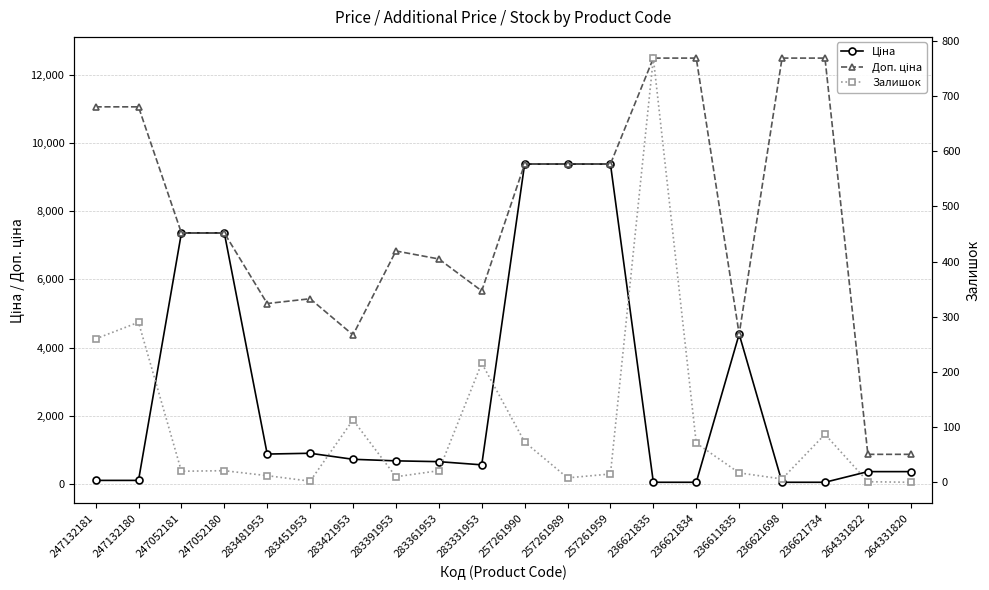

Is it true that Залишок equals 2.0 at 283451953?

True